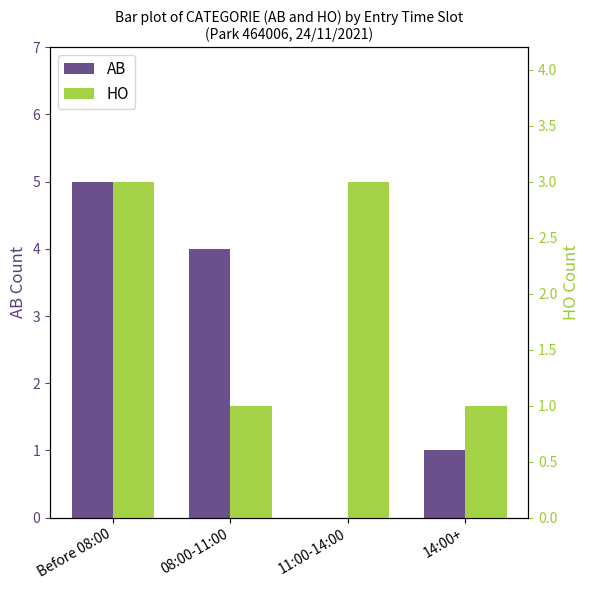

The value of HO at Before 08:00 is 3. True or false?

True